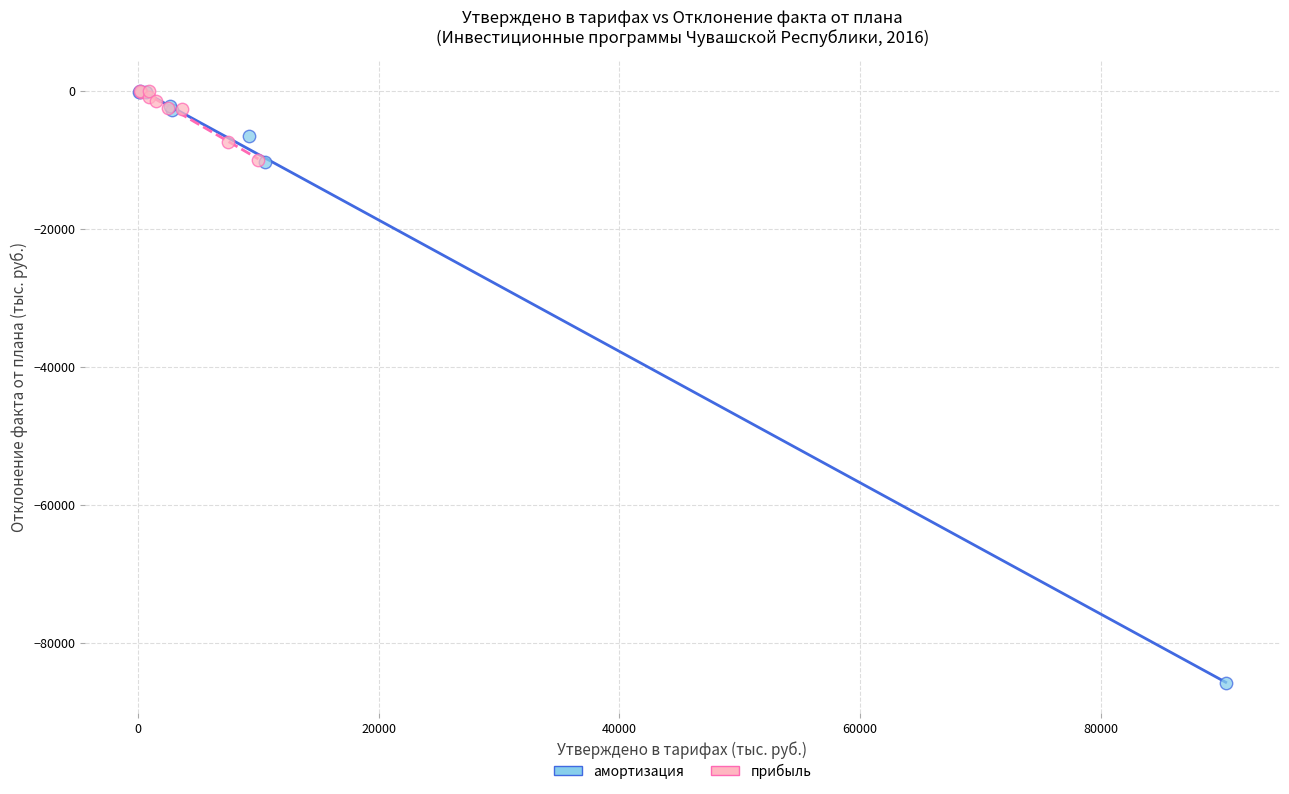

What are all the series names shown in the legend?

амортизация, прибыль